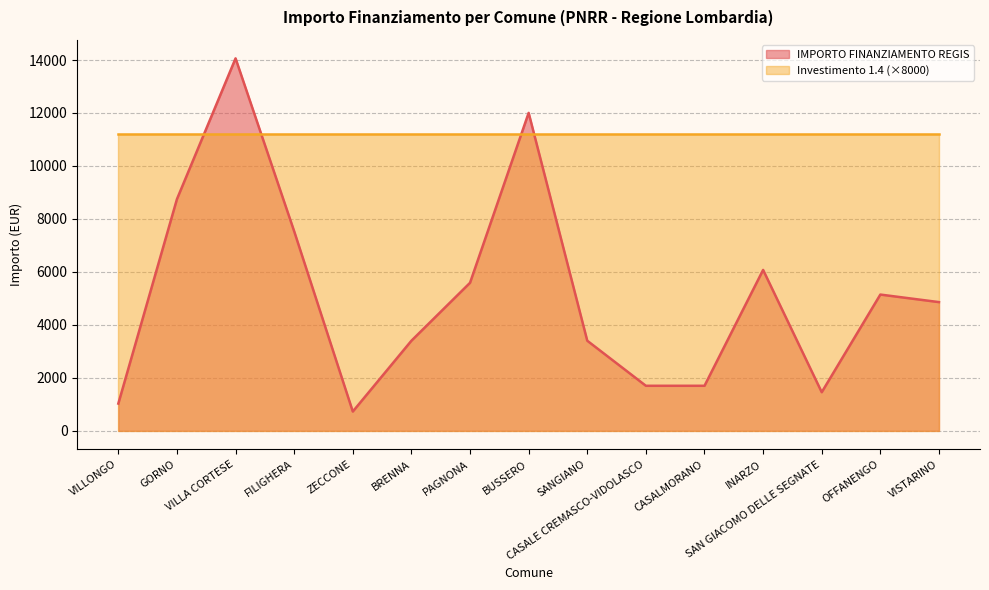

The value at VILLONGO is 1029. True or false?

True